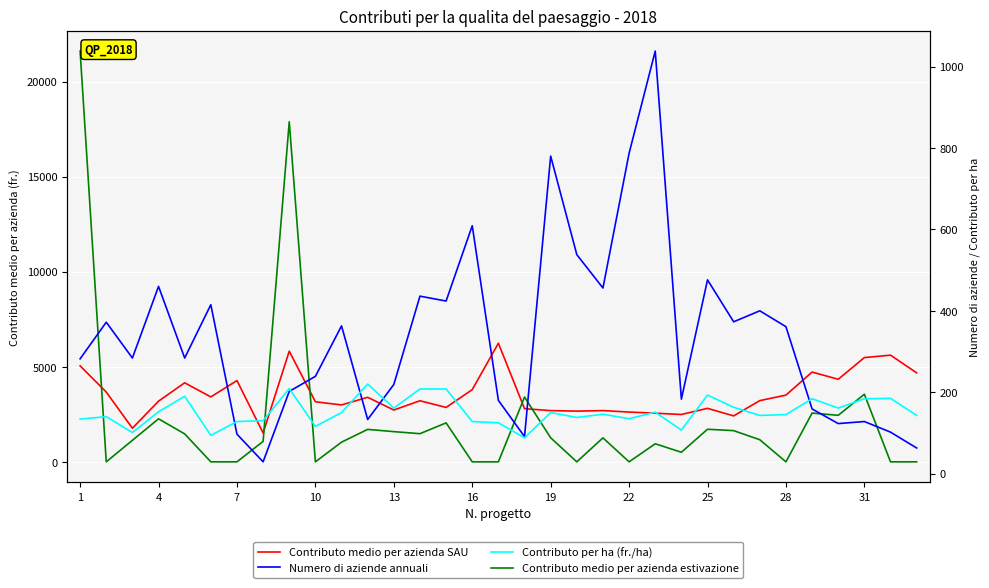

At 31, list the series in order from largest to smallest.

Contributo medio per azienda SAU, Contributo medio per azienda estivazione, Contributo per ha (fr./ha), Numero di aziende annuali